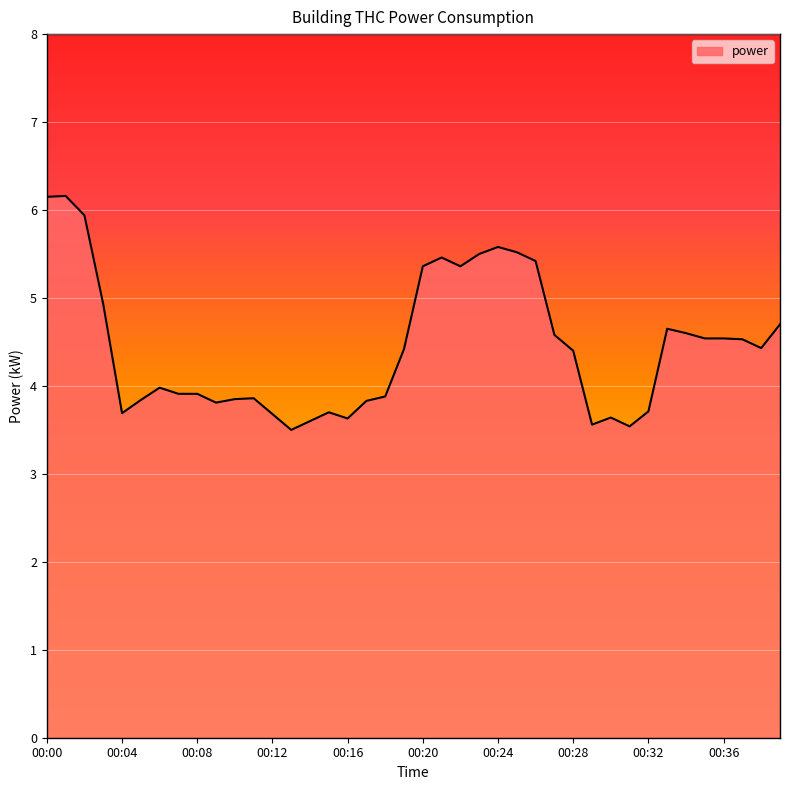

What is the greatest value displayed?

6.2